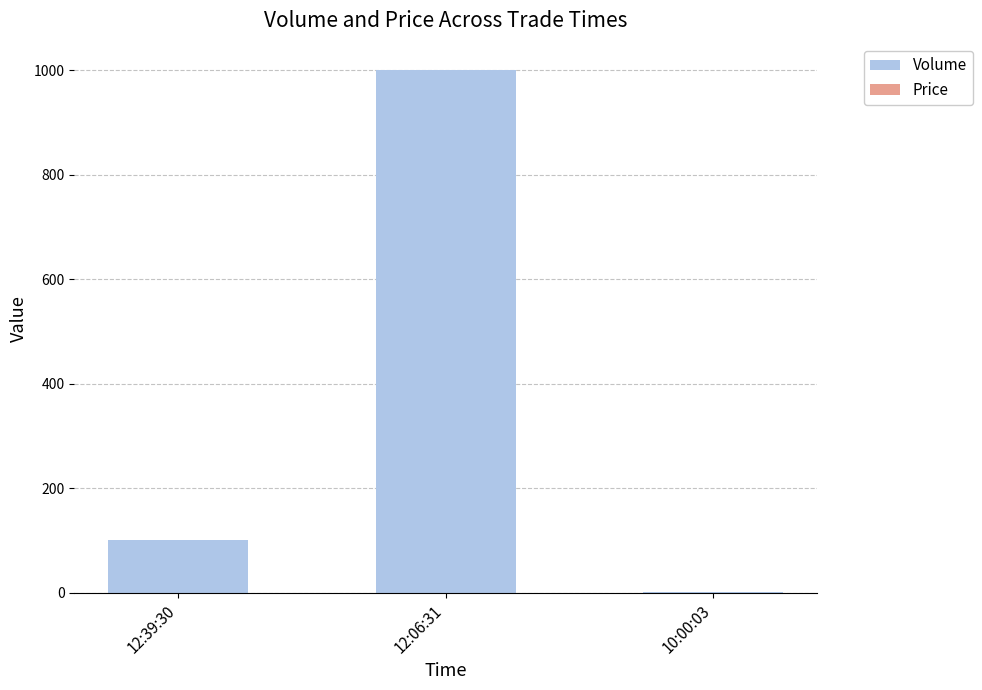

At which category is the sum across all series the highest?

12:06:31